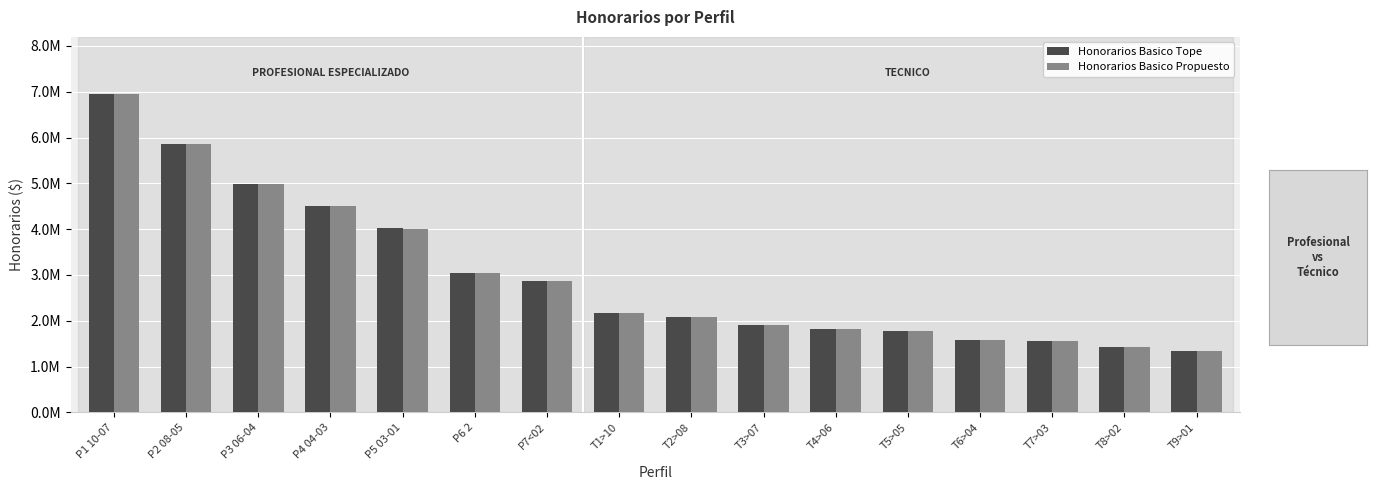

What is the lowest value of the Honorarios Basico Tope series?

1344000